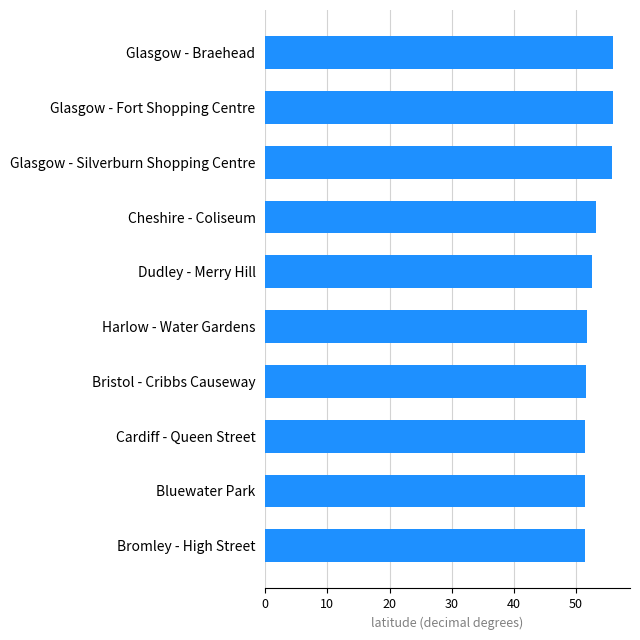

Is it true that the value at Bromley - High Street is 51.4?

True